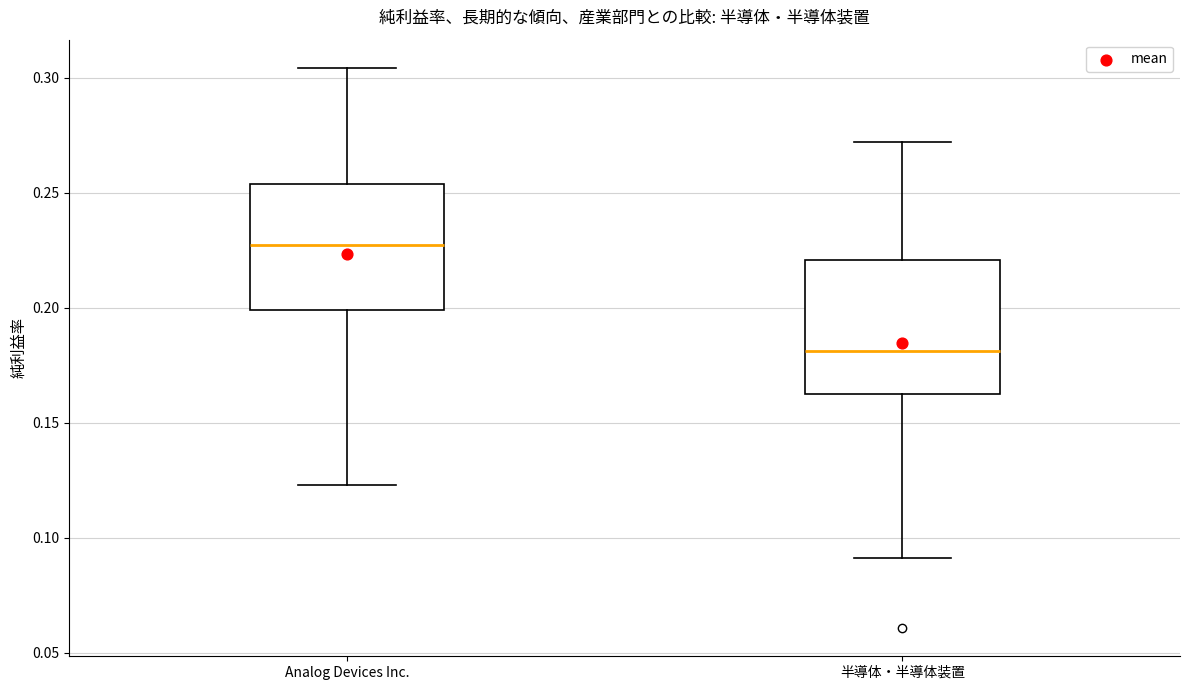

Reading left to right, transcribe this box plot: for each box, give where its median line is, the range the box spans, and where its two whiskers end, as read against the y-axis. The values are not printed on the chart, so give them approximately, as read against the axis.

Analog Devices Inc.: median 0.230, box 0.200 to 0.255, whiskers 0.125 to 0.305
半導体・半導体装置: median 0.180, box 0.160 to 0.220, whiskers 0.090 to 0.270